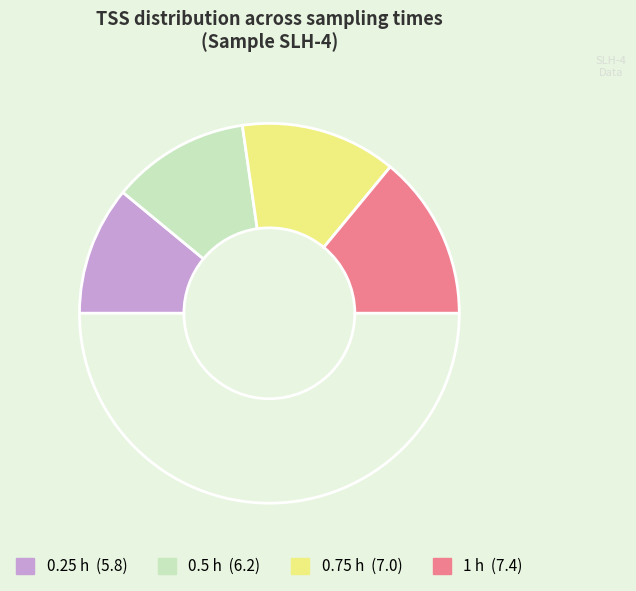

Count the number of slices in the pie.

5